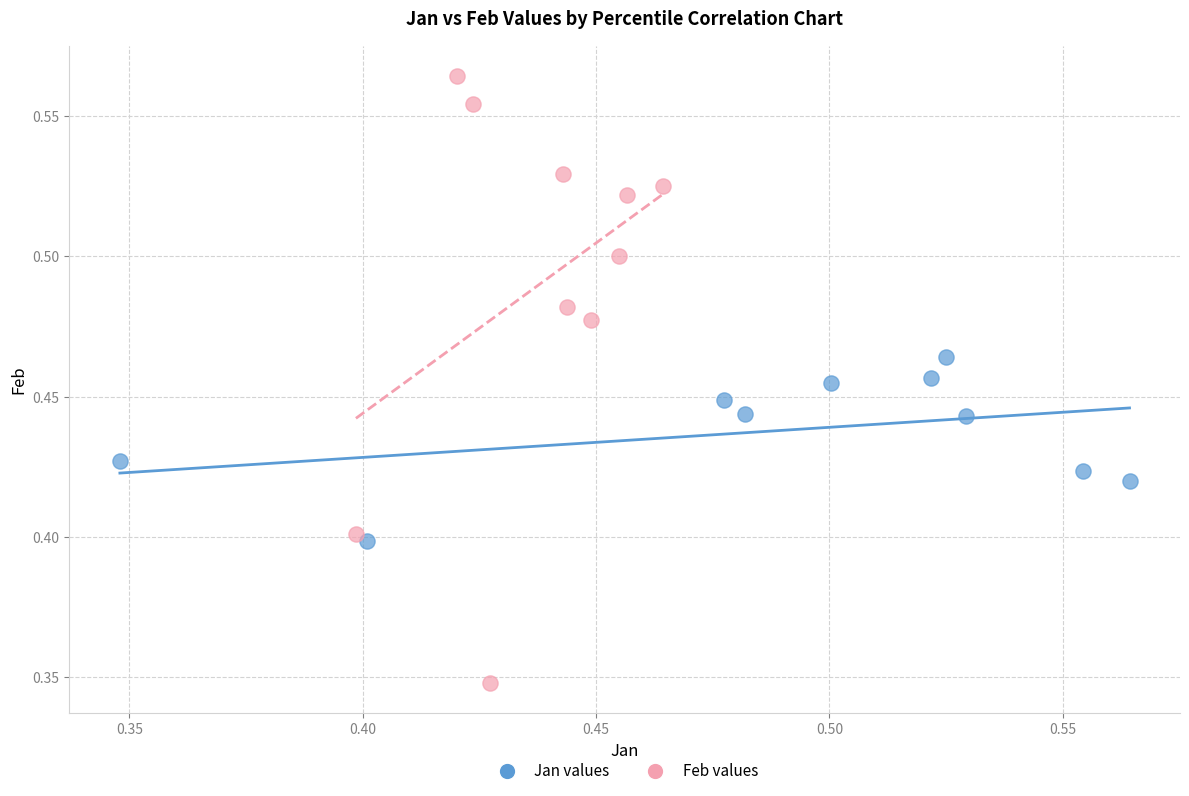

What are all the series names shown in the legend?

Jan values, Feb values